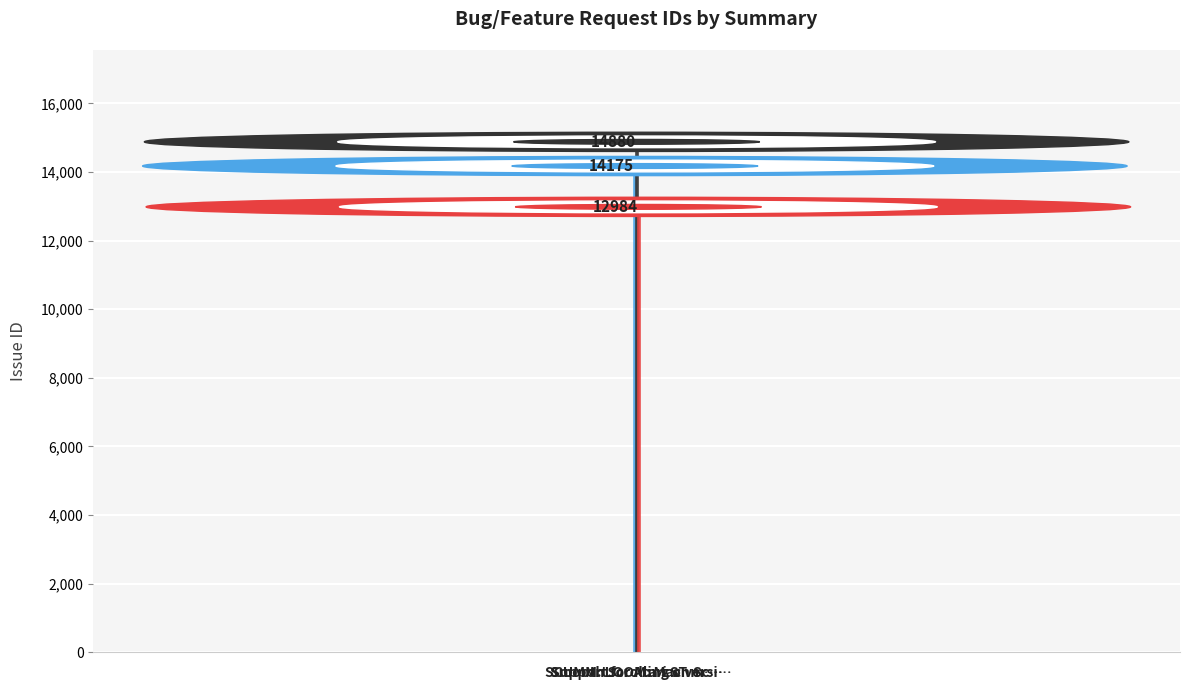

List the labels in order of value, largest first.

Smooth Scrolling on Scumm_V5 engine, Support for Atari ST mono rendering, SCUMM: LOOM: Mac version font centering